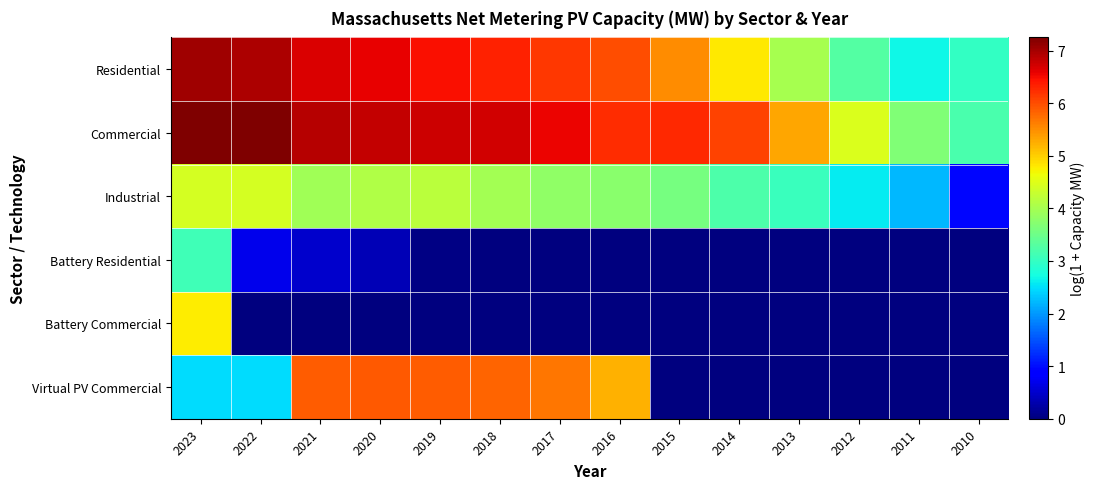

Which series has the largest total across all categories?

Commercial